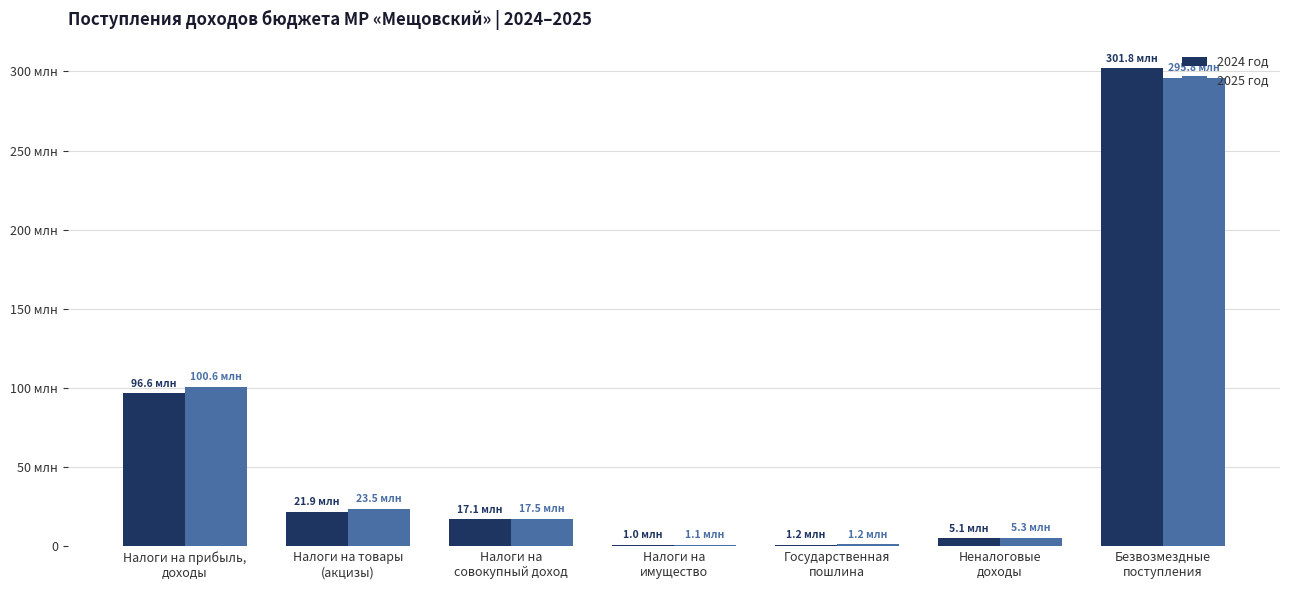

At which category is the sum across all series the highest?

Безвозмездные
поступления